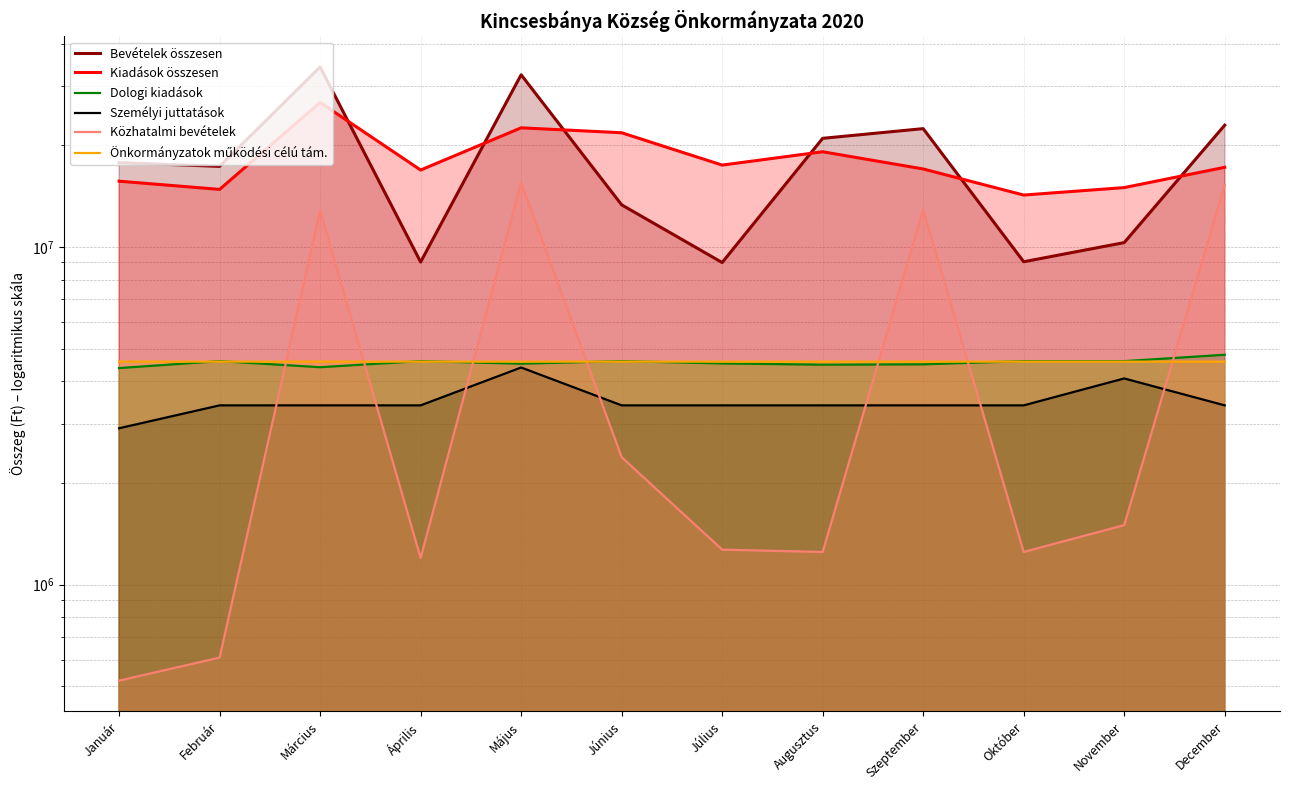

What is the difference between the second highest and second lowest values in the Személyi juttatások series?

684133